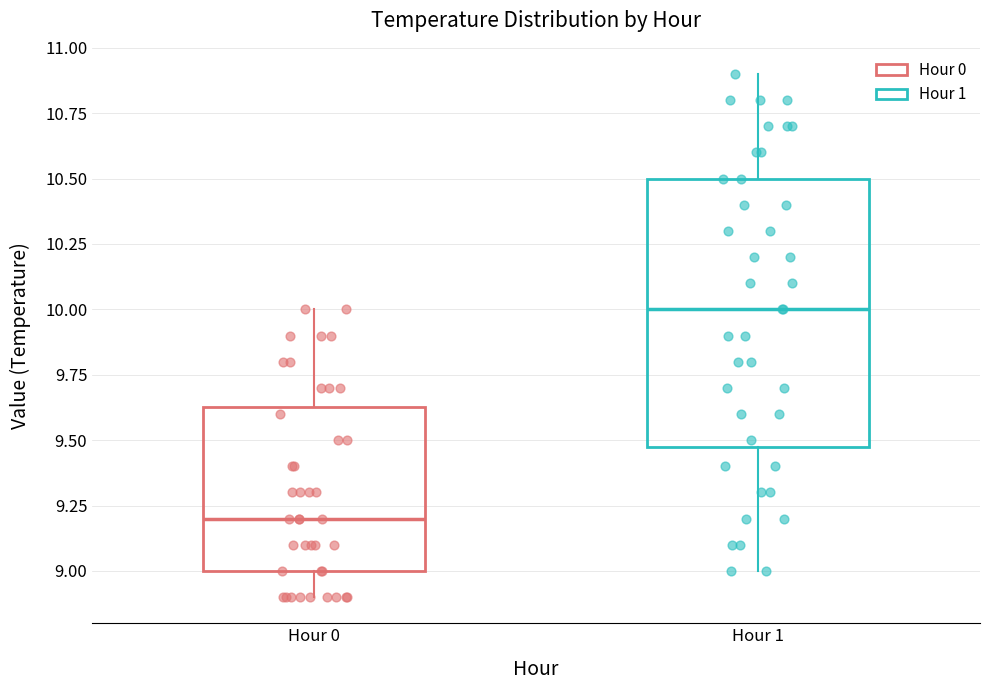

Where does the upper whisker of the box for Hour 0 end on the y-axis? The values are not printed on the chart, so give them approximately, as read against the axis.

10.00